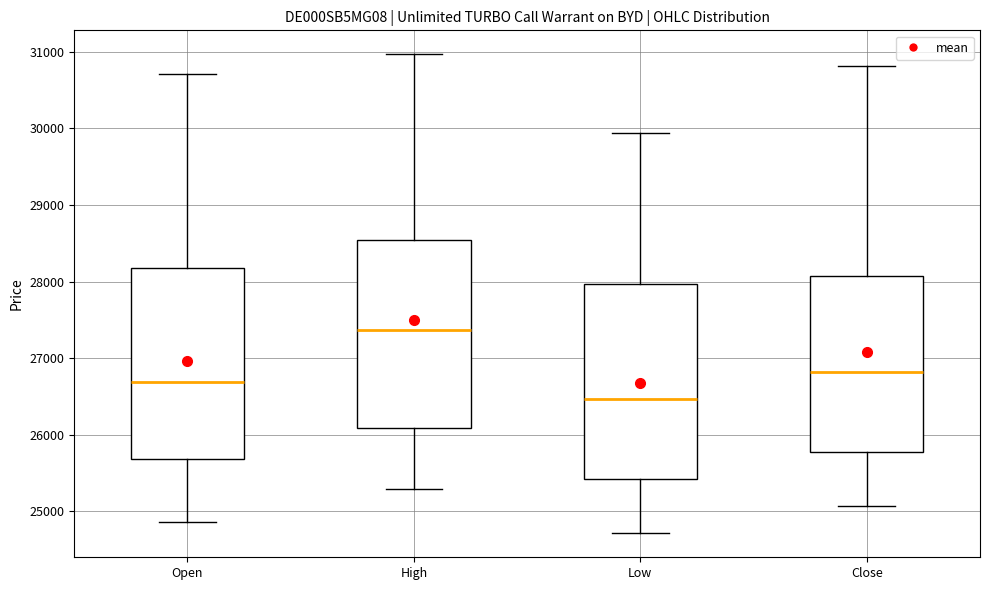

Which box's median line is the highest?

High